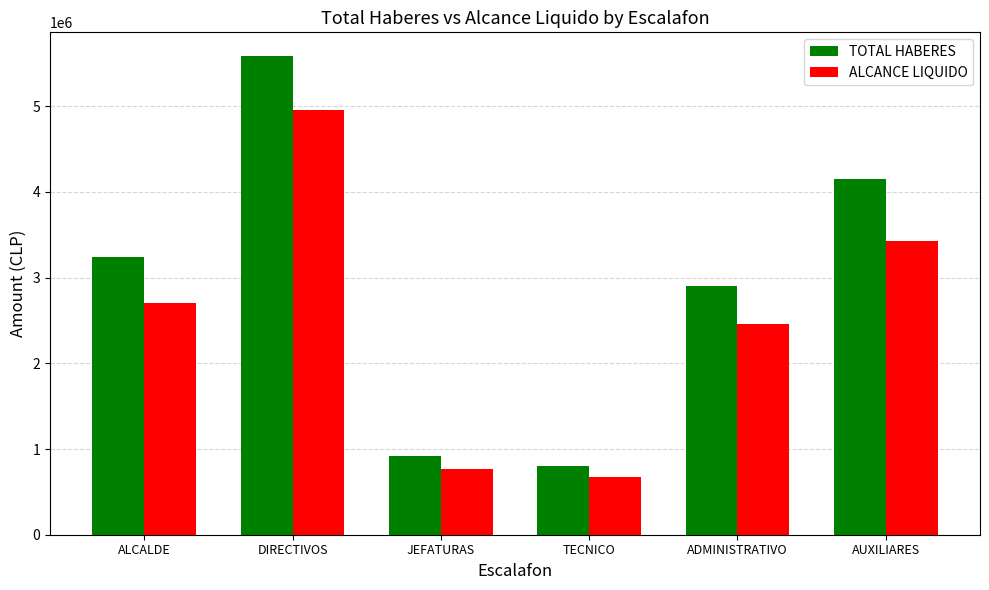

Which series has the largest range (max minus min)?

TOTAL HABERES